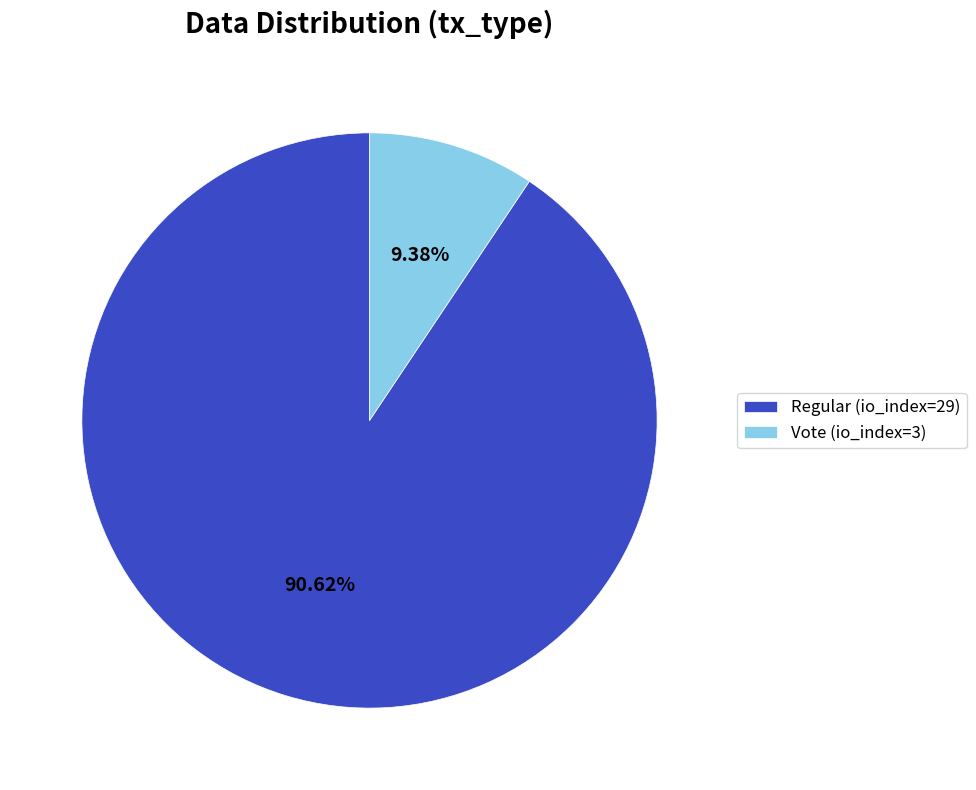

Count the number of slices in the pie.

2